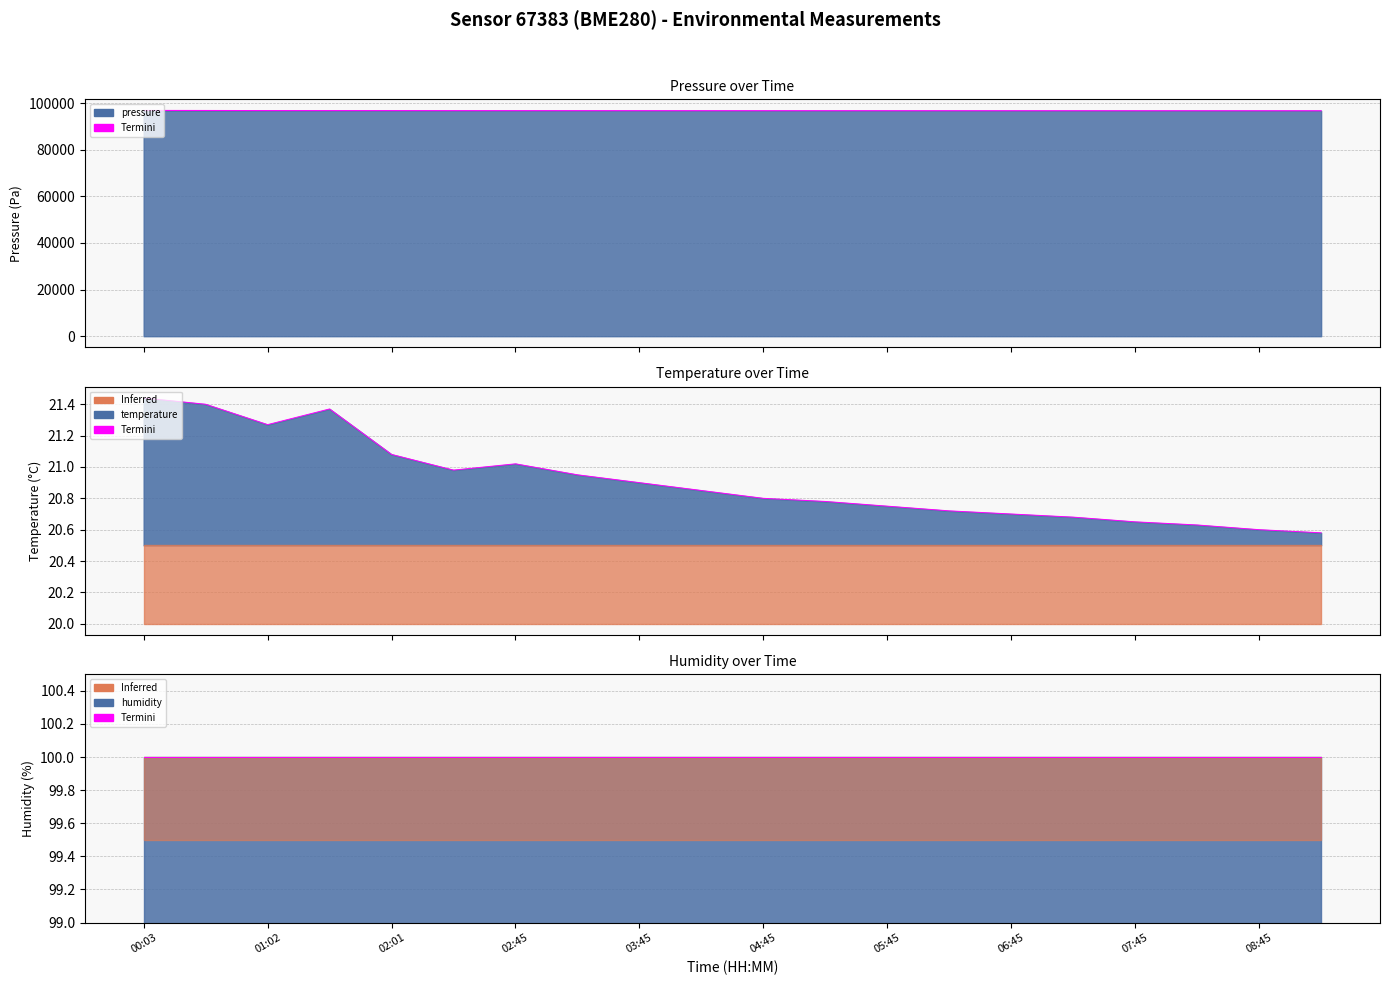

What is the lowest value of the pressure series?

96705.0